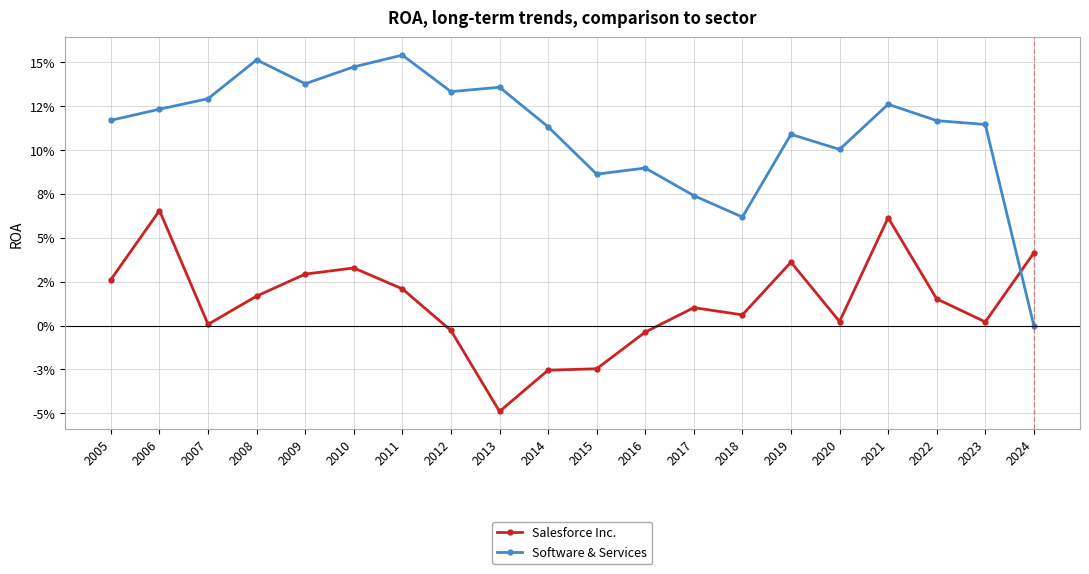

Where is Salesforce Inc. nearest to the value 0?

2007